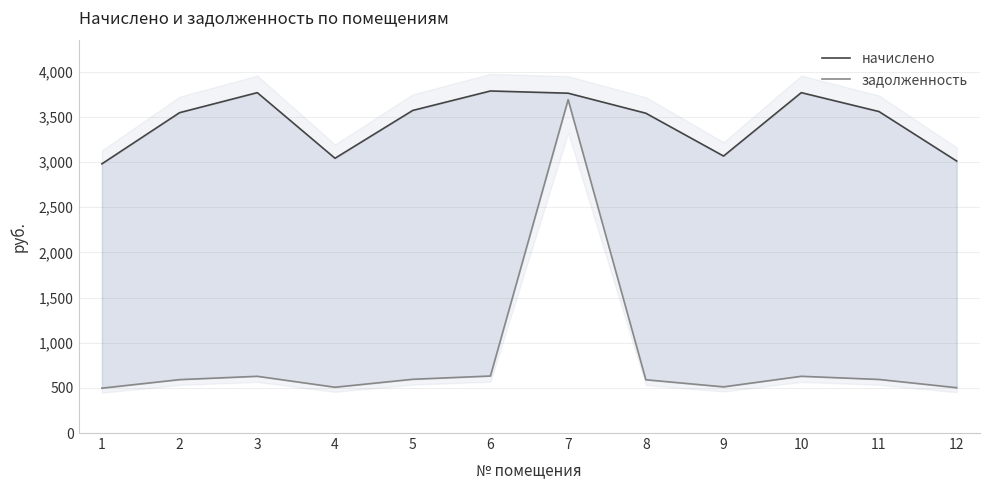

In начислено, how many points are higher than both neighbors (excluding endpoints)?

3